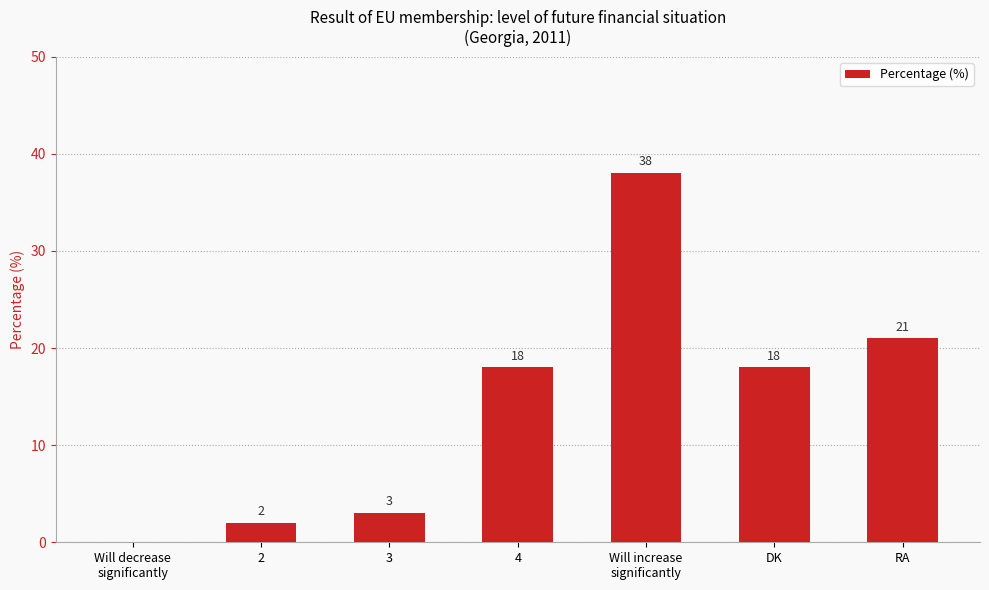

Reading left to right, transcribe all the data shown in this chart.

Will decrease
significantly=0	2=2	3=3	4=18	Will increase
significantly=38	DK=18	RA=21